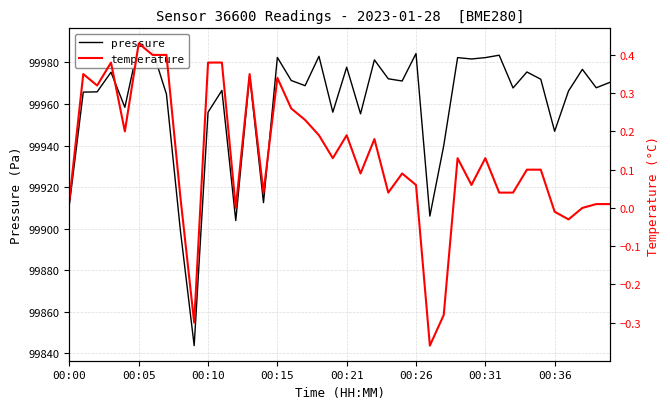

What is the difference between the maximum and second lowest values in the pressure series?

89.7